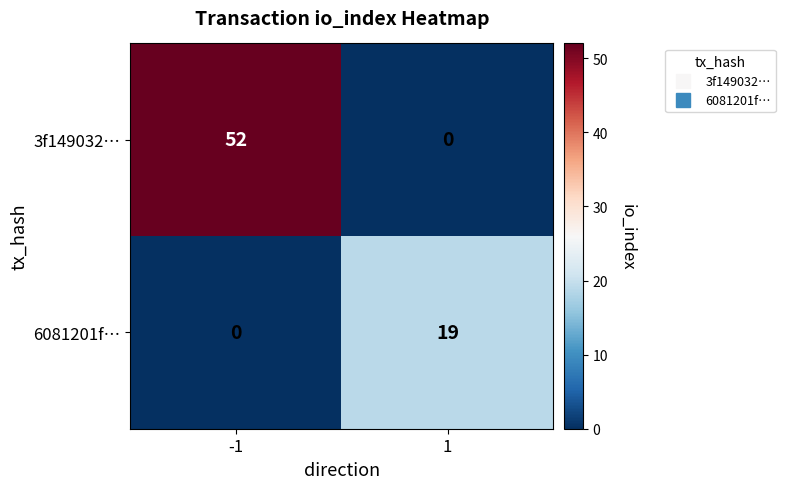

List the series in order of their peak value, highest first.

3f149032…, 6081201f…